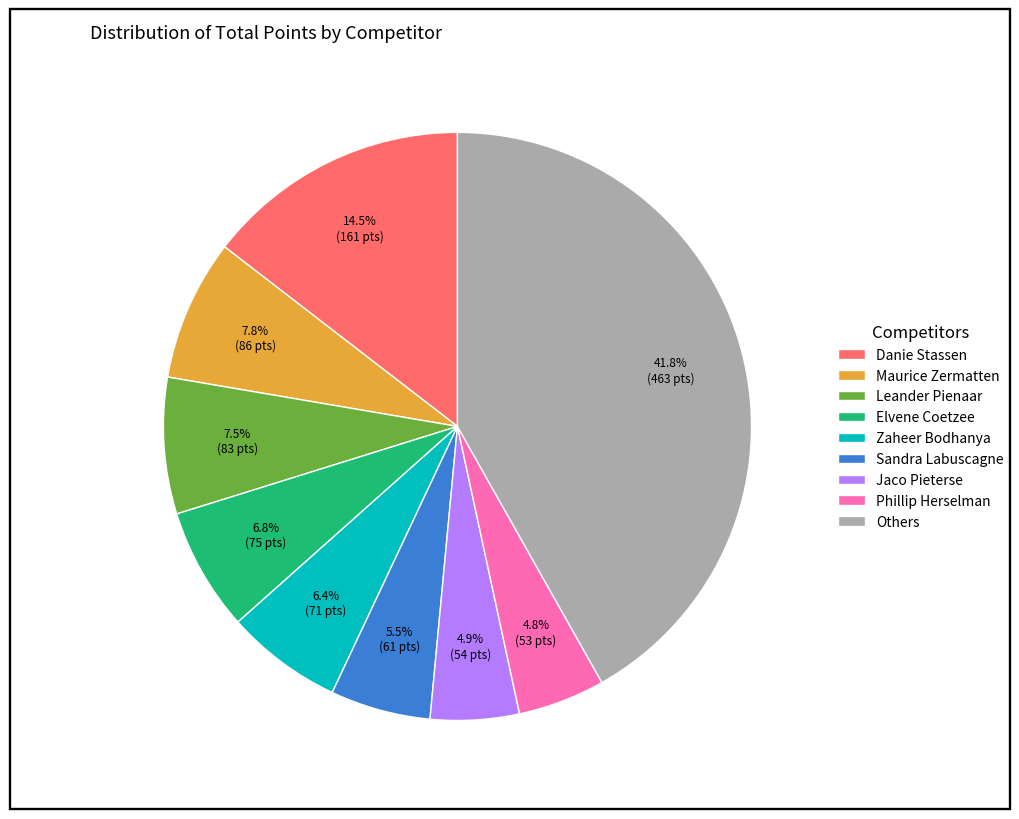

Which category has the biggest portion of the pie?

Others